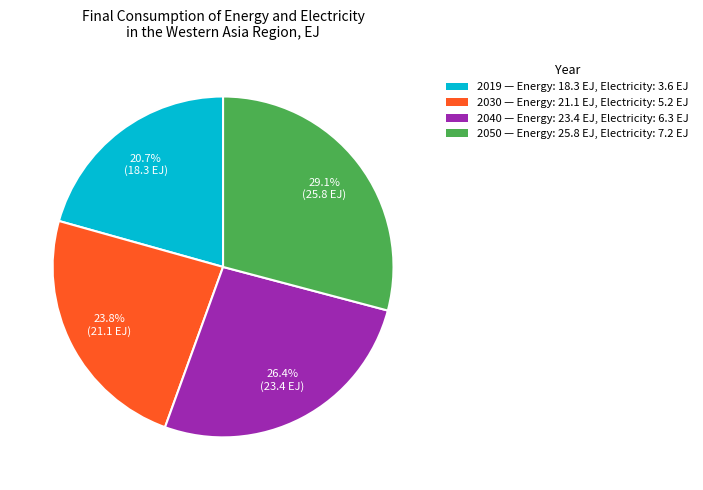

Do 2050 and 2030 together represent more than half of the pie?

Yes